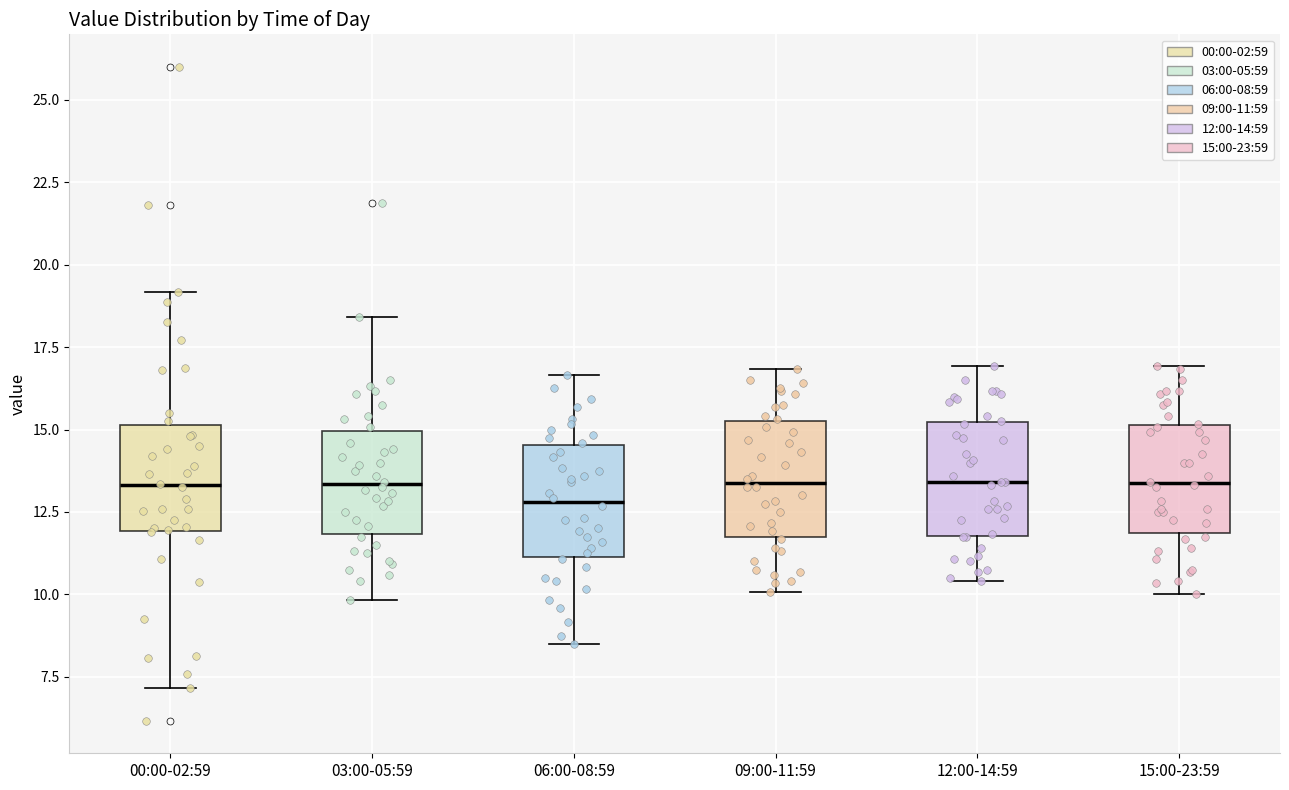

Reading left to right, transcribe this box plot: for each box, give where its median line is, the range the box spans, and where its two whiskers end, as read against the y-axis. The values are not printed on the chart, so give them approximately, as read against the axis.

00:00-02:59: median 13.5, box 12.0 to 15.0, whiskers 7.0 to 19.0
03:00-05:59: median 13.5, box 12.0 to 15.0, whiskers 10.0 to 18.5
06:00-08:59: median 13.0, box 11.0 to 14.5, whiskers 8.5 to 16.5
09:00-11:59: median 13.5, box 11.5 to 15.5, whiskers 10.0 to 17.0
12:00-14:59: median 13.5, box 12.0 to 15.0, whiskers 10.5 to 17.0
15:00-23:59: median 13.5, box 12.0 to 15.0, whiskers 10.0 to 17.0